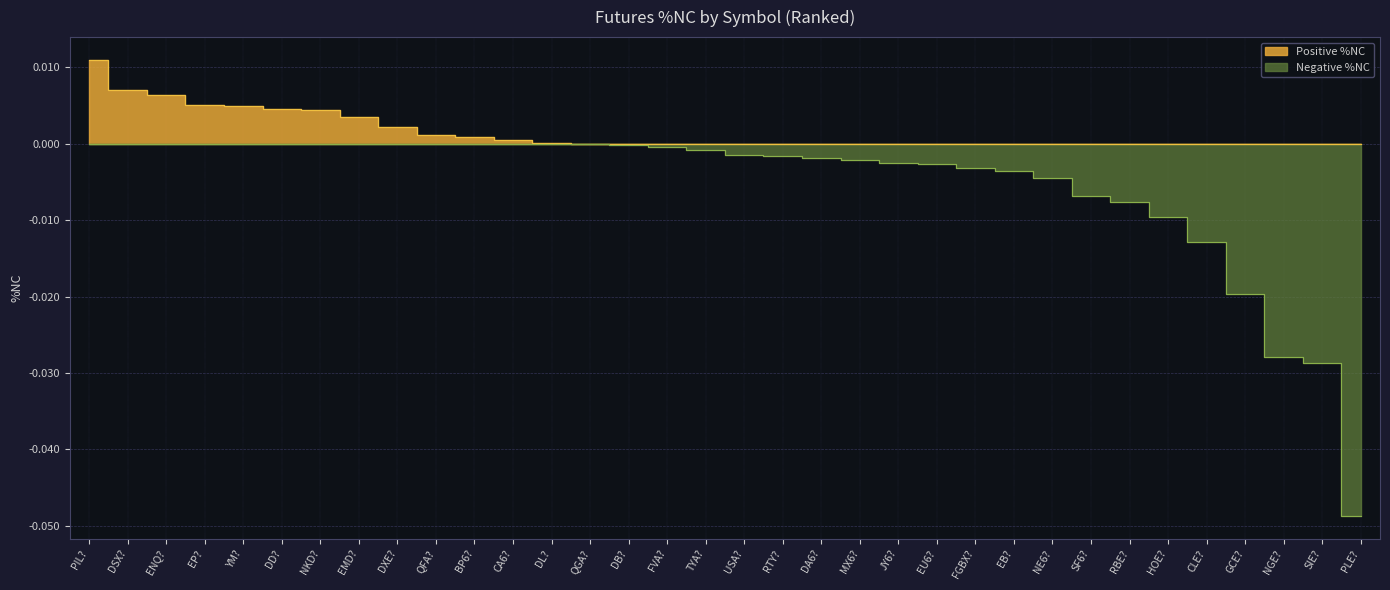

Reading right to left, transcribe all the data shown in this chart.

Positive %NC: PLE?=0.0	SIE?=0.0	NGE?=0.0	GCE?=0.0	CLE?=0.0	HOE?=0.0	RBE?=0.0	SF6?=0.0	NE6?=0.0	EB?=0.0	FGBX?=0.0	EU6?=0.0	JY6?=0.0	MX6?=0.0	DA6?=0.0	RTY?=0.0	USA?=0.0	TYA?=0.0	FVA?=0.0	DB?=0.0	QGA?=0.0	DL?=0.0	CA6?=0.0	BP6?=0.0	QFA?=0.0	DXE?=0.0	EMD?=0.0	NKD?=0.0	DD?=0.0	YM?=0.0	EP?=0.0	ENQ?=0.0	DSX?=0.0	PIL?=0.0
Negative %NC: PLE?=-0.0	SIE?=-0.0	NGE?=-0.0	GCE?=-0.0	CLE?=-0.0	HOE?=-0.0	RBE?=-0.0	SF6?=-0.0	NE6?=-0.0	EB?=-0.0	FGBX?=-0.0	EU6?=-0.0	JY6?=-0.0	MX6?=-0.0	DA6?=-0.0	RTY?=-0.0	USA?=-0.0	TYA?=-0.0	FVA?=-0.0	DB?=-0.0	QGA?=-0.0	DL?=-0.0	CA6?=-0.0	BP6?=-0.0	QFA?=-0.0	DXE?=-0.0	EMD?=-0.0	NKD?=-0.0	DD?=-0.0	YM?=-0.0	EP?=-0.0	ENQ?=-0.0	DSX?=-0.0	PIL?=-0.0